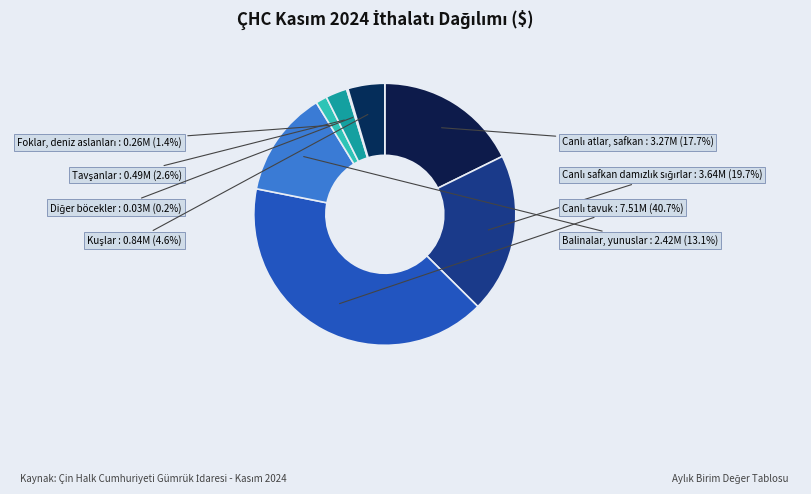

How many segments does this pie chart have?

8